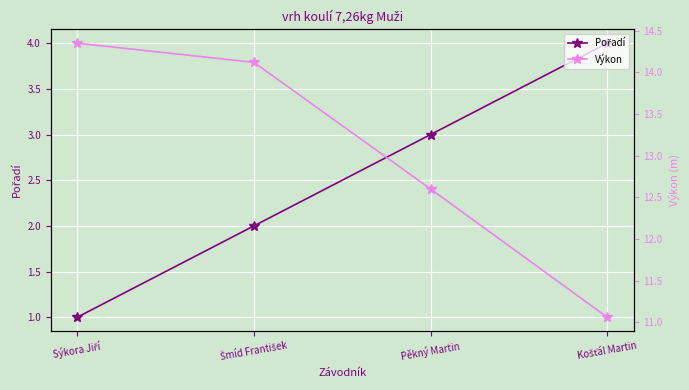

True or false: Pořadí has more than 1 interior local peaks.

False